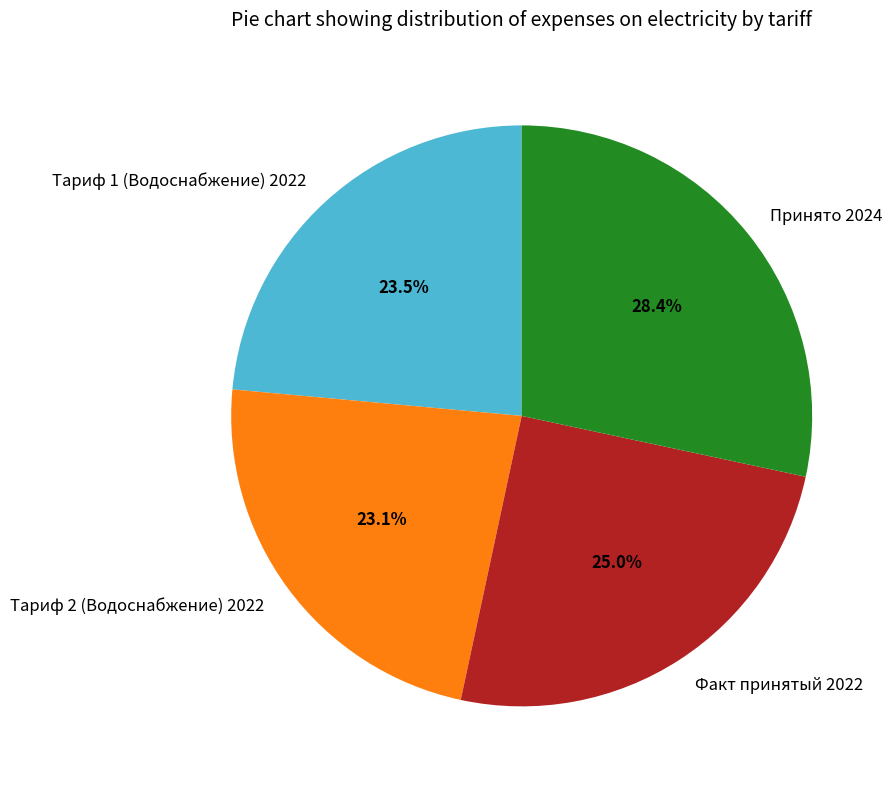

Which category has the biggest portion of the pie?

Принято 2024